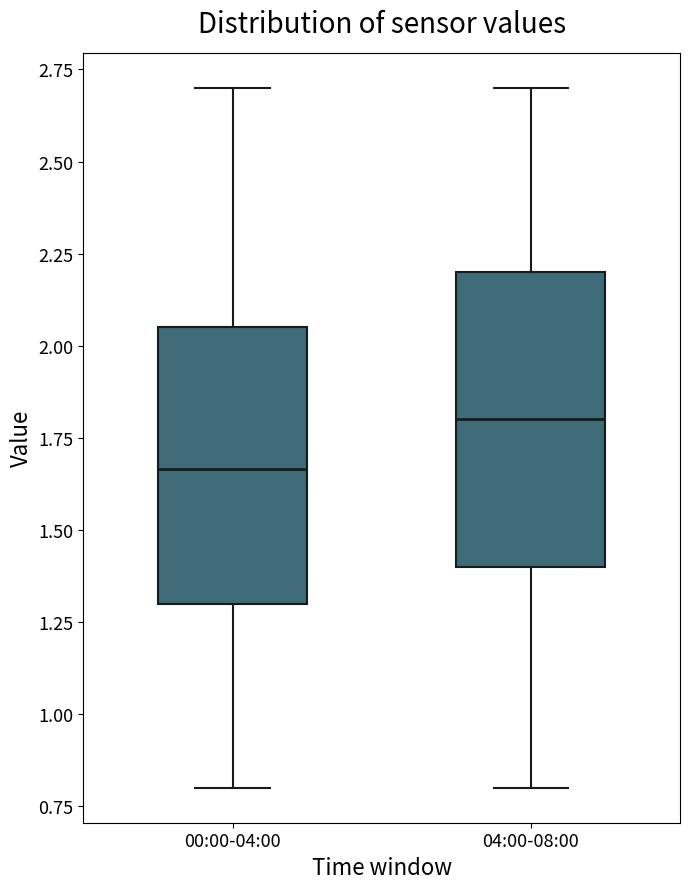

Reading left to right, transcribe this box plot: for each box, give where its median line is, the range the box spans, and where its two whiskers end, as read against the y-axis. The values are not printed on the chart, so give them approximately, as read against the axis.

00:00-04:00: median 1.65, box 1.30 to 2.05, whiskers 0.80 to 2.70
04:00-08:00: median 1.80, box 1.40 to 2.20, whiskers 0.80 to 2.70